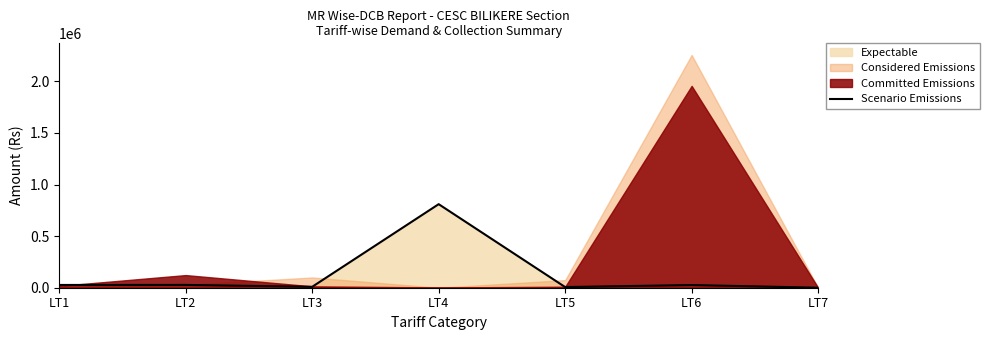

Reading right to left, extract all data points from this chart.

5	25886	6252	809715	8855	27231	26749